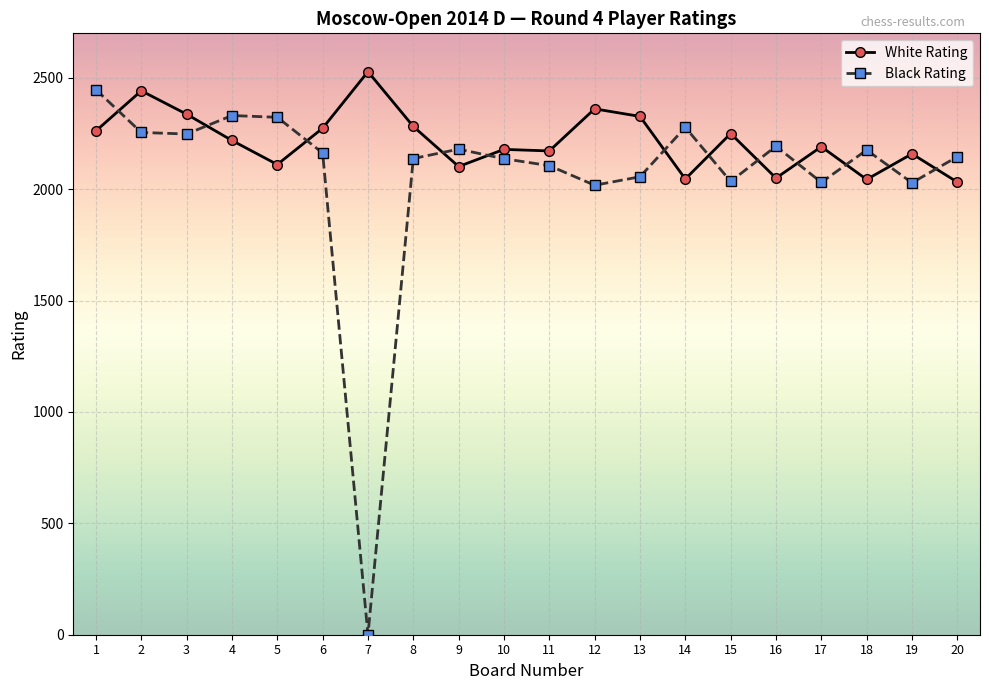

Rank the series by their maximum value, from lowest to highest.

Black Rating, White Rating